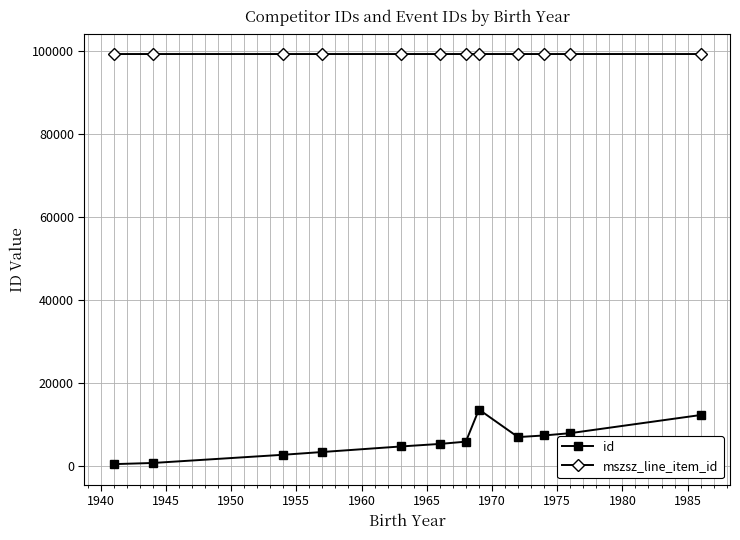

True or false: id has more than 0 points higher than both neighbors.

True